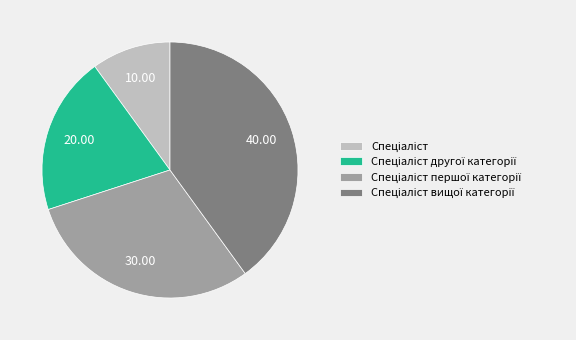

Is there a majority slice in this chart?

No